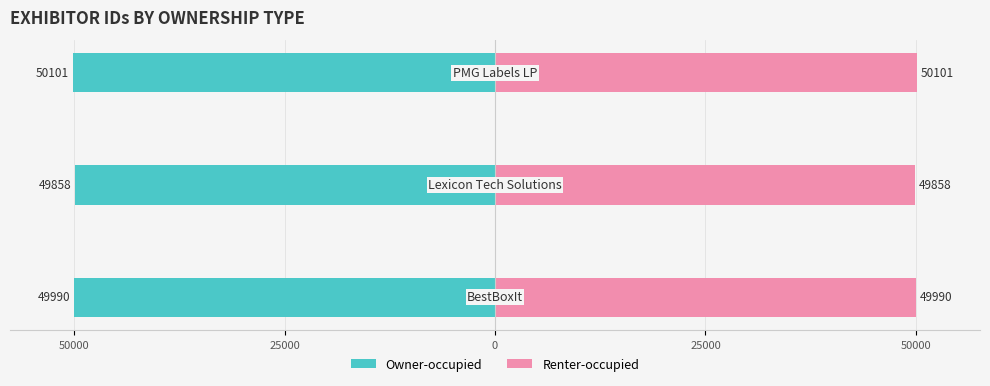

How many values in the Owner-occupied series exceed -49990?

1